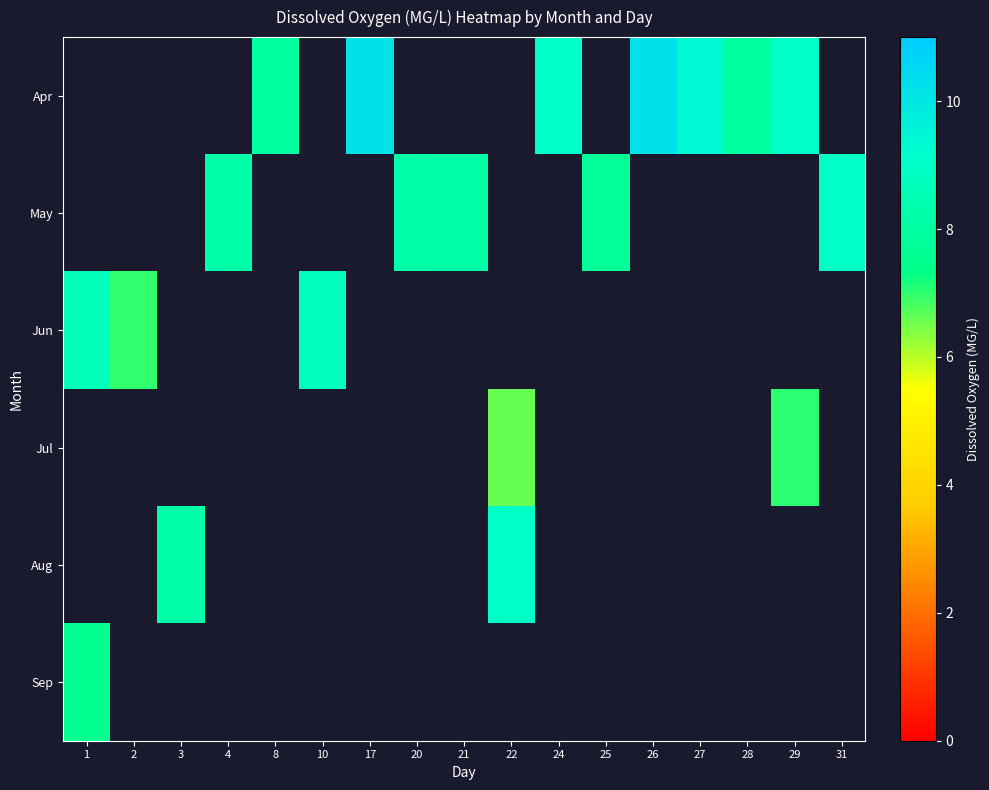

How many values in Jun are above zero?

3